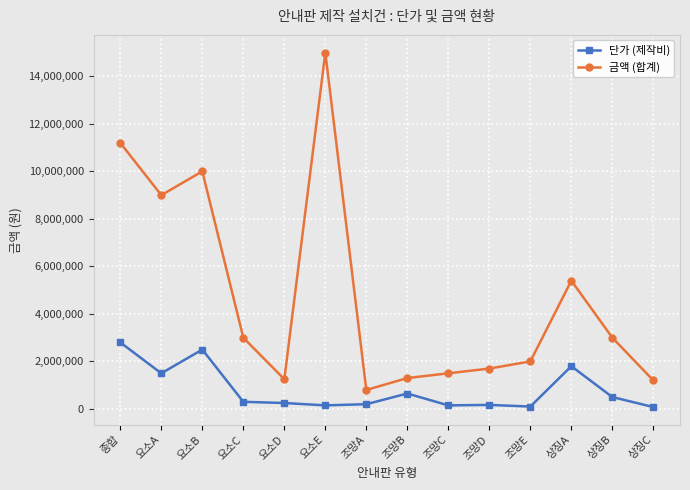

List the series in order of their peak value, lowest first.

단가 (제작비), 금액 (합계)